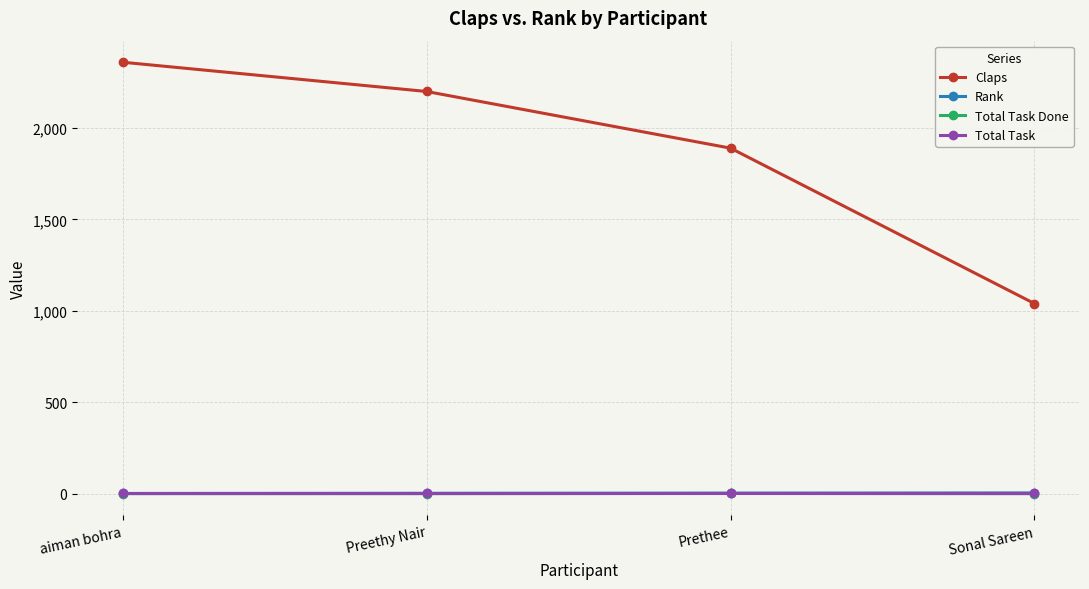

Which series has the largest range (max minus min)?

Claps